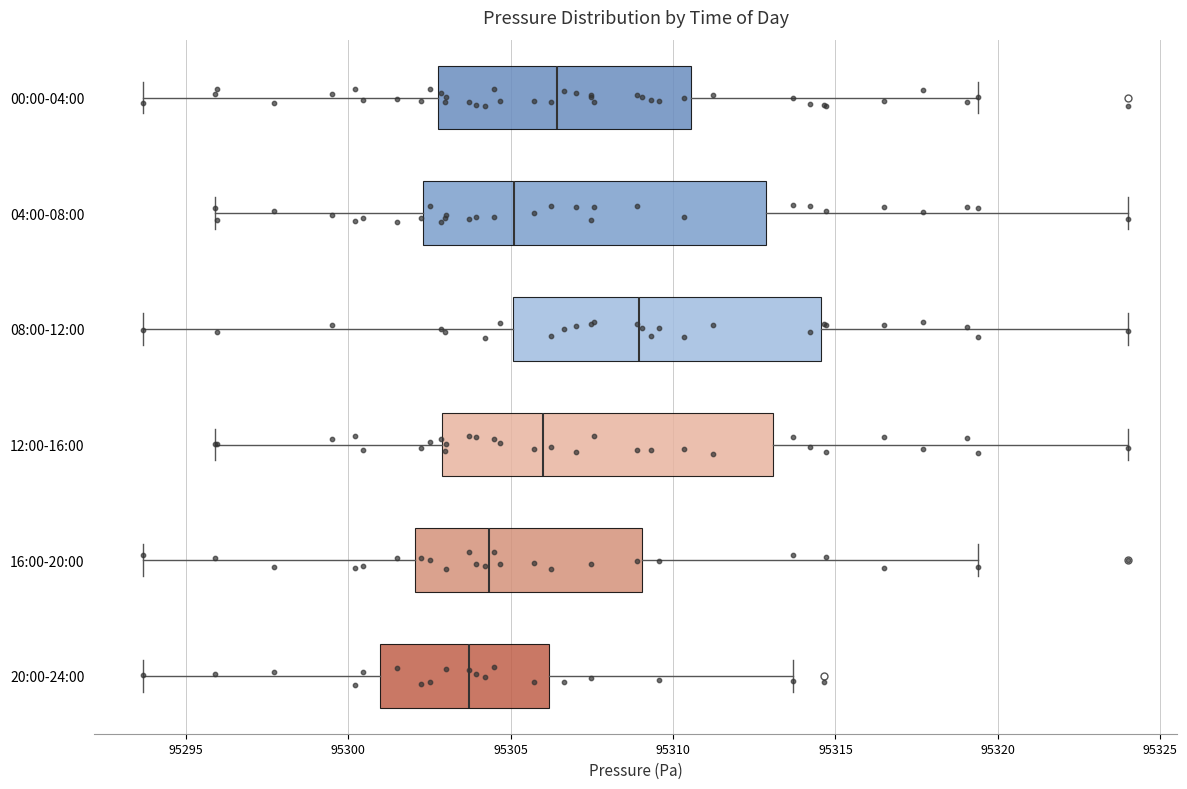

Reading bottom to top, transcribe this box plot: for each box, give where its median line is, the range the box spans, and where its two whiskers end, as read against the x-axis. The values are not printed on the chart, so give them approximately, as read against the axis.

20:00-24:00: median 95303.5, box 95301.0 to 95306.0, whiskers 95293.5 to 95313.5
16:00-20:00: median 95304.5, box 95302.0 to 95309.0, whiskers 95293.5 to 95319.5
12:00-16:00: median 95306.0, box 95303.0 to 95313.0, whiskers 95296.0 to 95324.0
08:00-12:00: median 95309.0, box 95305.0 to 95314.5, whiskers 95293.5 to 95324.0
04:00-08:00: median 95305.0, box 95302.5 to 95313.0, whiskers 95296.0 to 95324.0
00:00-04:00: median 95306.5, box 95303.0 to 95310.5, whiskers 95293.5 to 95319.5